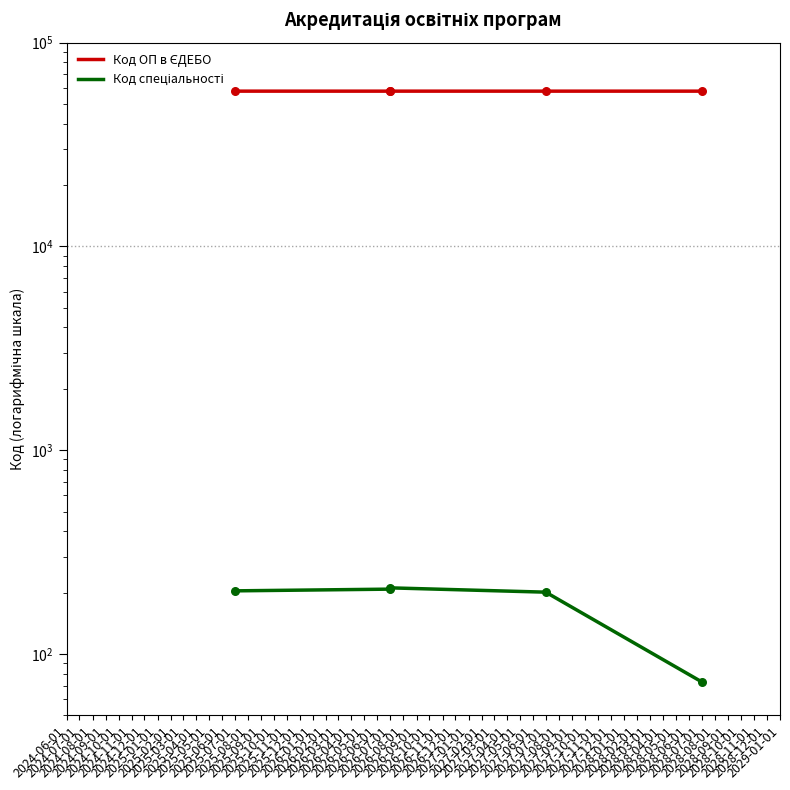

Is the value of Код ОП в ЄДЕБО at 2028-07-01 greater than the value of Код спеціальності at 2028-07-01?

Yes